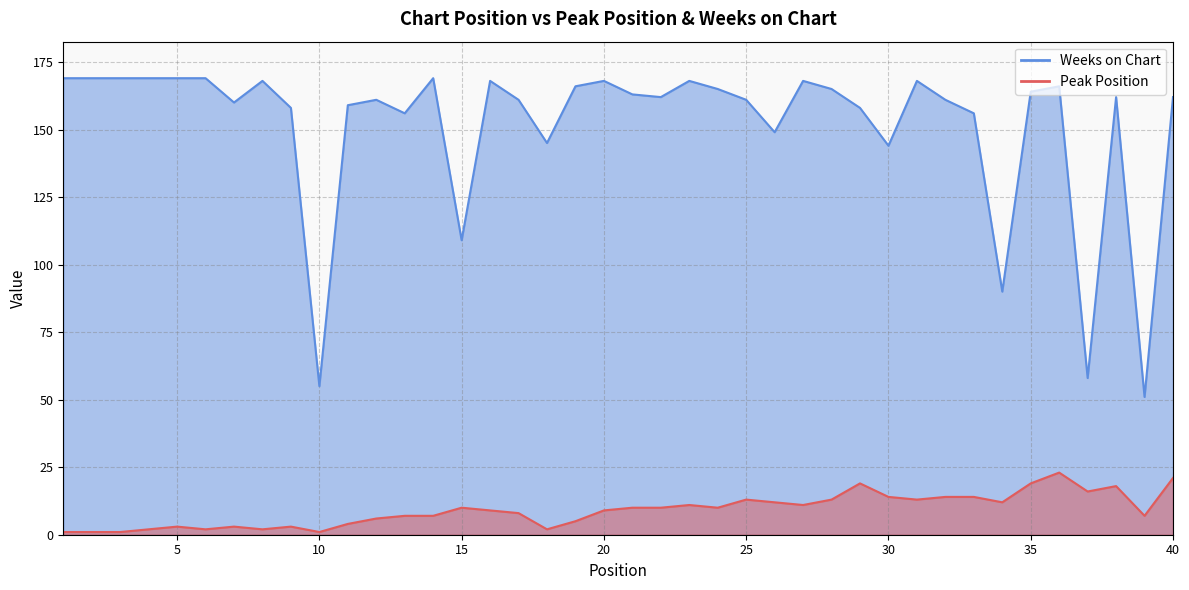

What is the spread (max minus min) of values at 22?

152